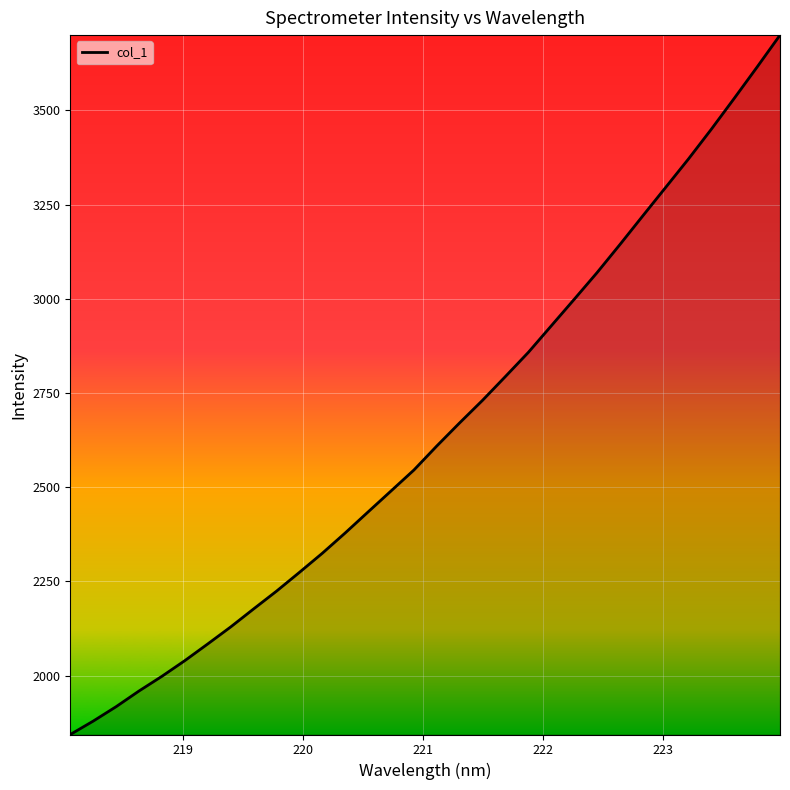

What is the smallest value displayed?

1843.6